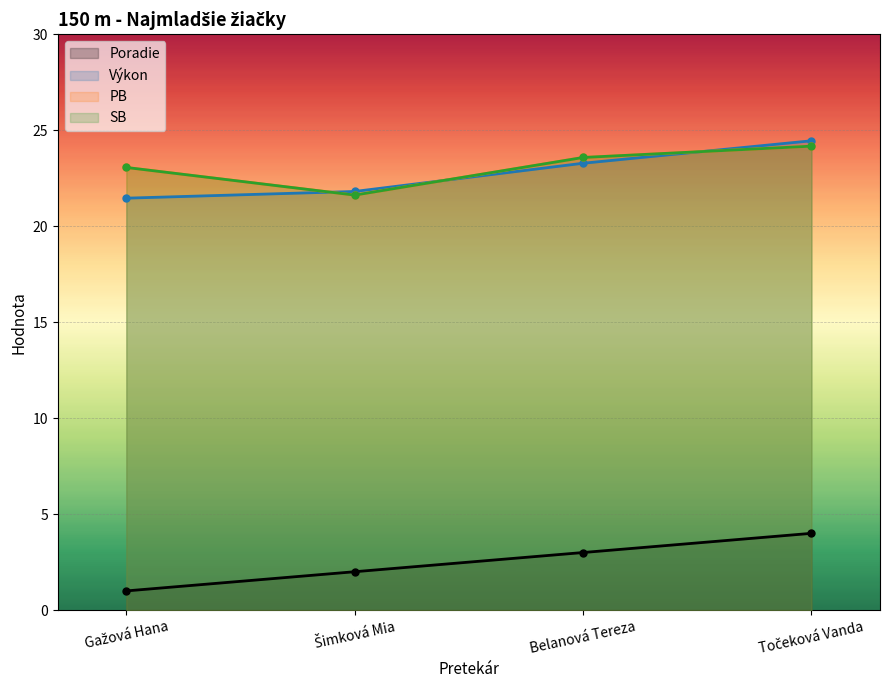

Reading left to right, extract all data points from this chart.

Poradie: Gažová Hana=1.0	Šimková Mia=2.0	Belanová Tereza=3.0	Točeková Vanda=4.0
Výkon: Gažová Hana=21.5	Šimková Mia=21.8	Belanová Tereza=23.3	Točeková Vanda=24.4
PB: Gažová Hana=23.1	Šimková Mia=21.6	Belanová Tereza=23.6	Točeková Vanda=24.2
SB: Gažová Hana=23.1	Šimková Mia=21.6	Belanová Tereza=23.6	Točeková Vanda=24.2